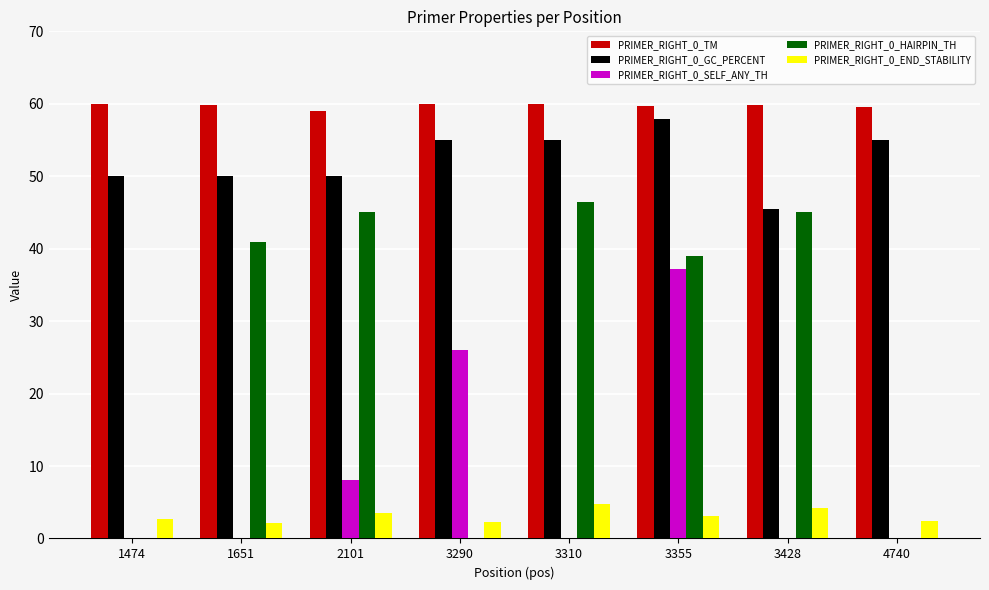

How many categories are shown in the chart?

8